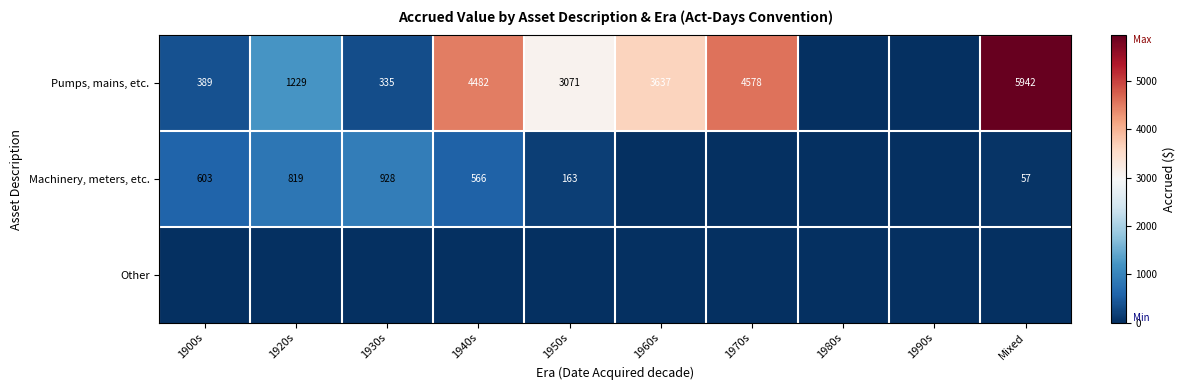

Is it true that Pumps, mains, etc. equals 4578 at 1970s?

True